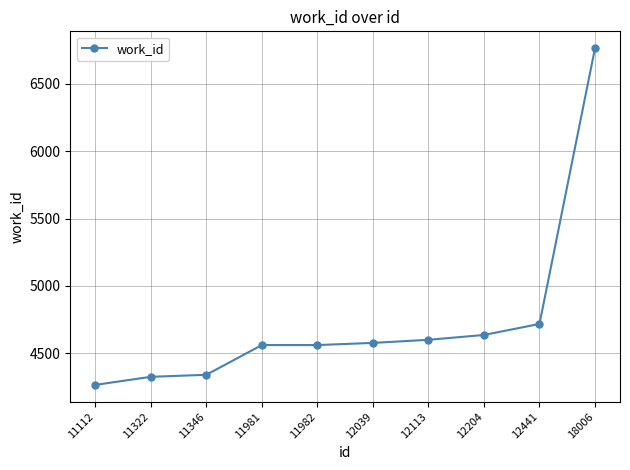

At which category does the chart reach its peak across all series?

18006